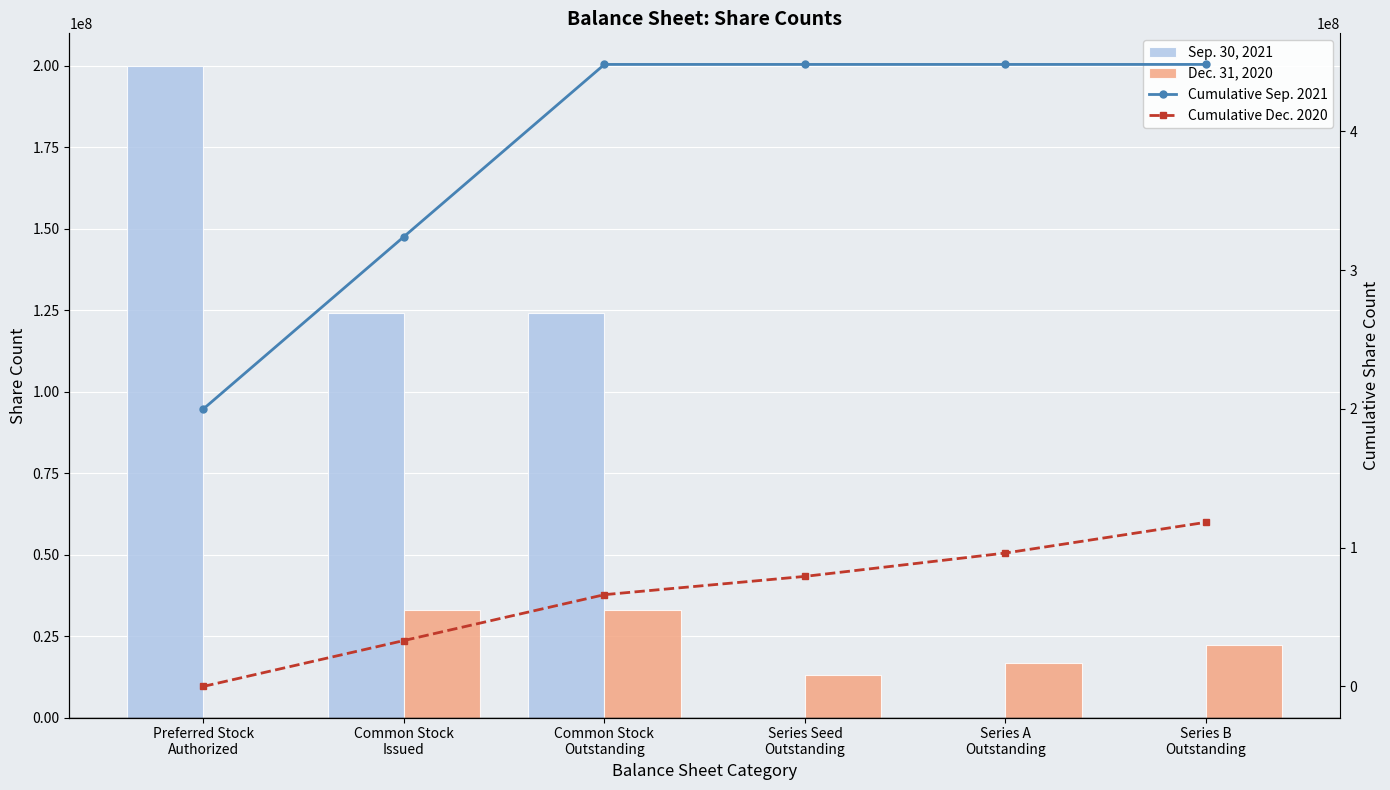

What position from the left is Series A
Outstanding?

5